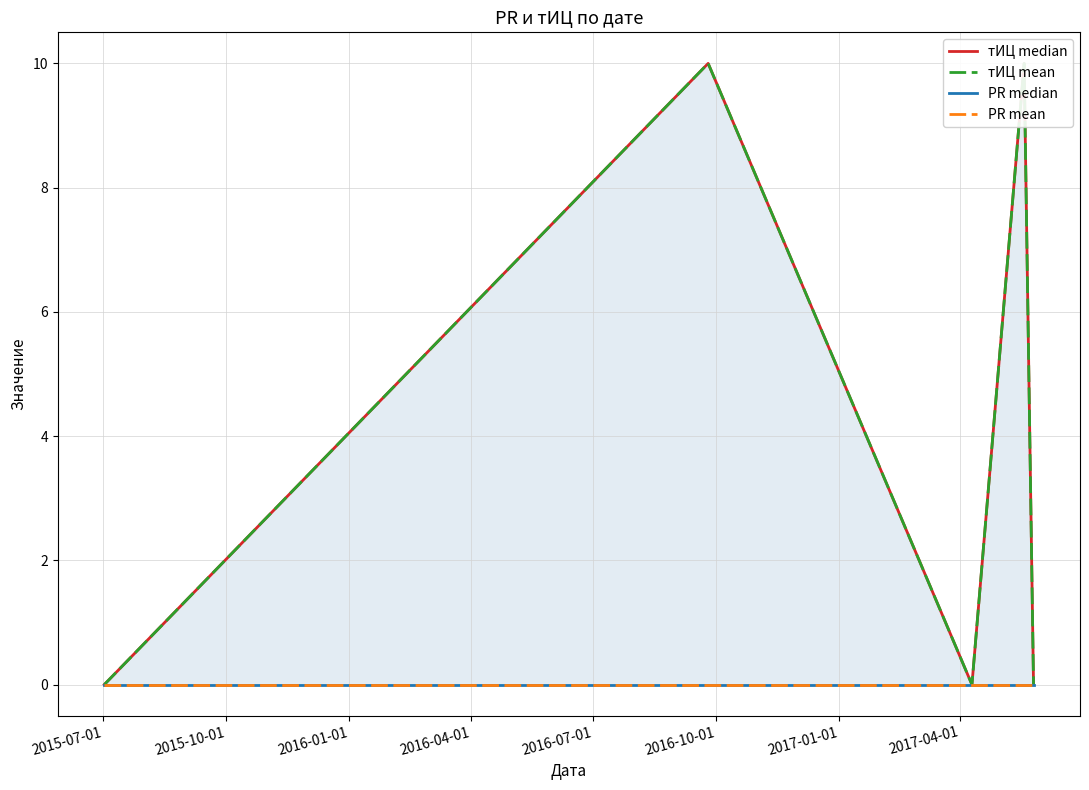

The value of PR median at 2016-04-01 is 0. True or false?

True